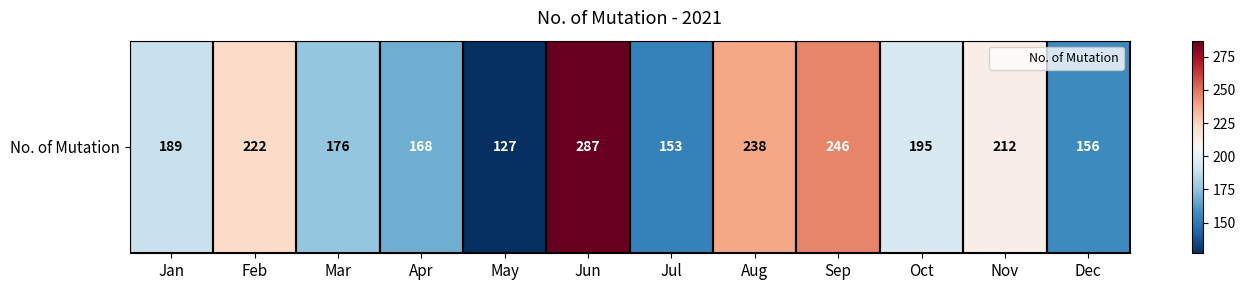

What is the change in value from May to Jun?

+160